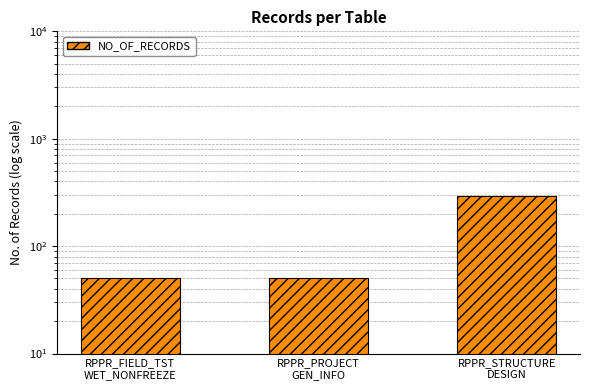

Are the bars grouped side by side (vs. stacked)?

No